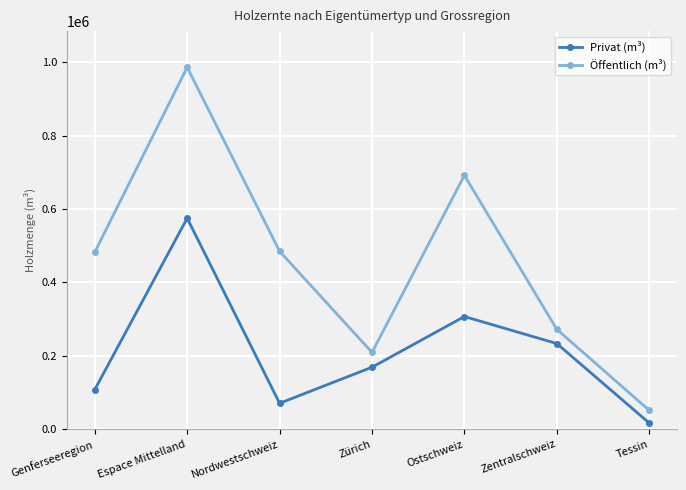

True or false: Privat (m³) and Öffentlich (m³) intersect in this chart.

False